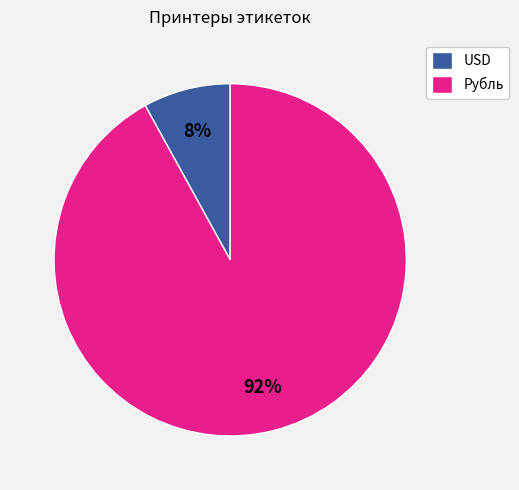

To the nearest percent, what is the average slice percentage?

50%